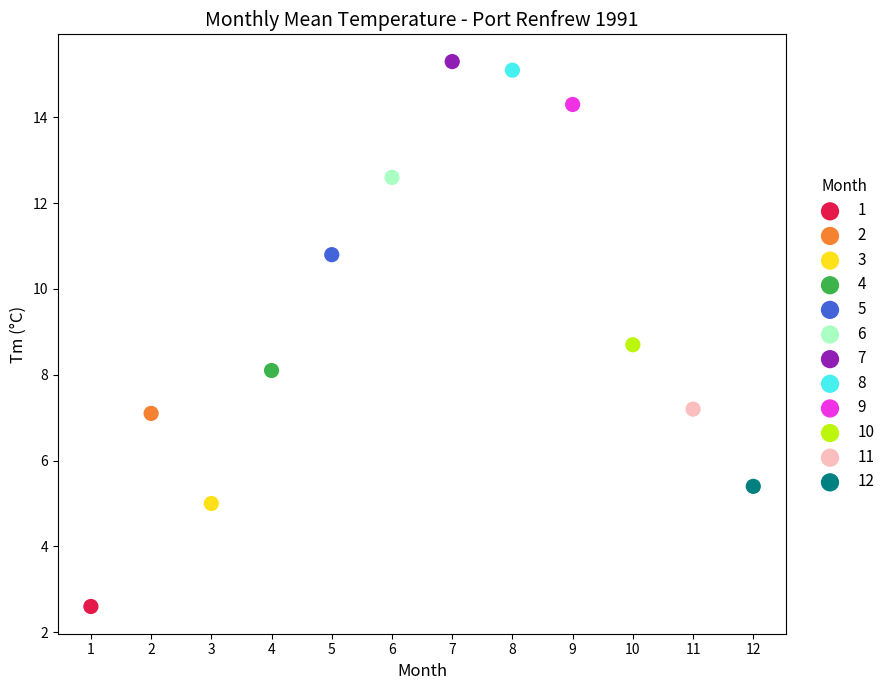

What are all the series names shown in the legend?

1, 2, 3, 4, 5, 6, 7, 8, 9, 10, 11, 12